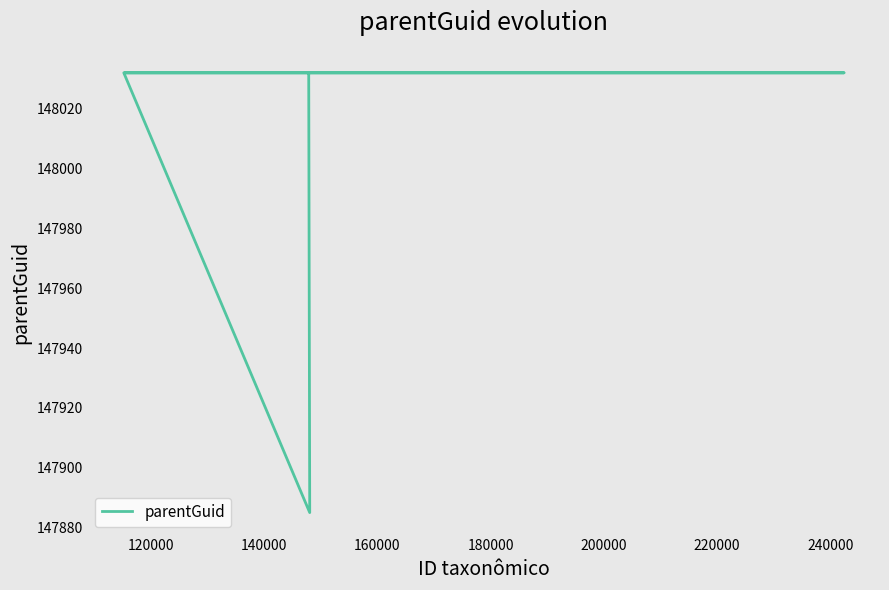

The chart shows a value of 148032 at 160000. True or false?

True